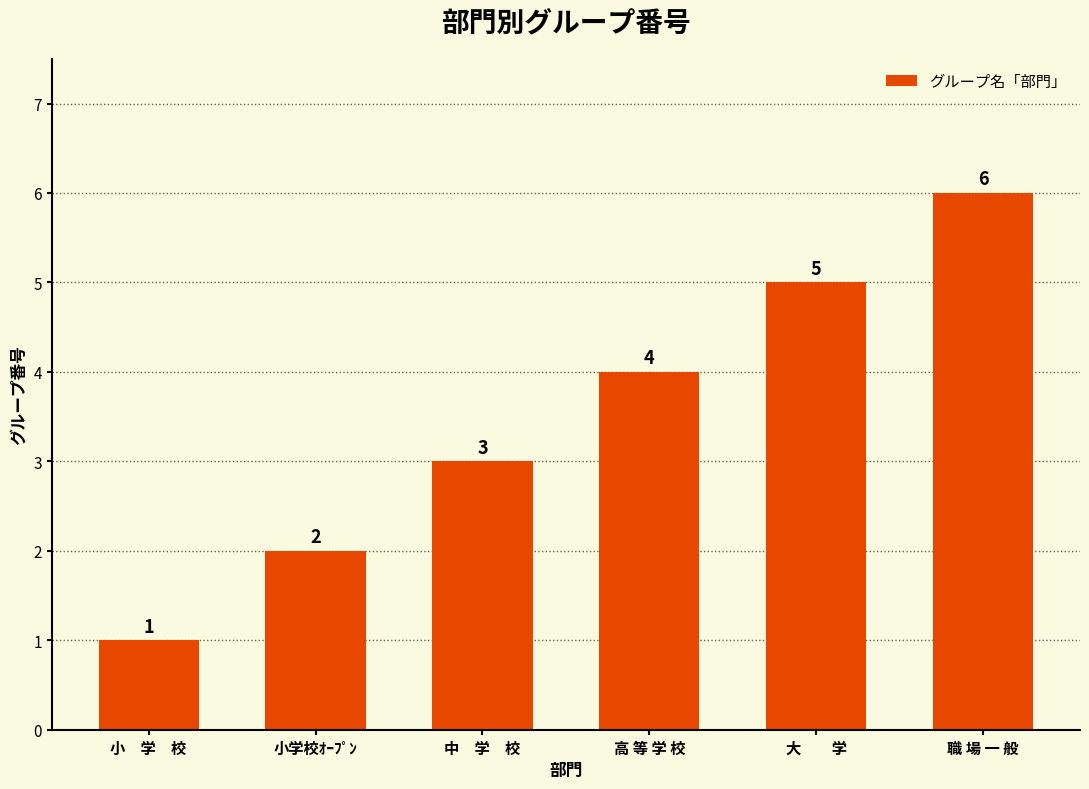

What is the value of the 5th bar from the left?

5